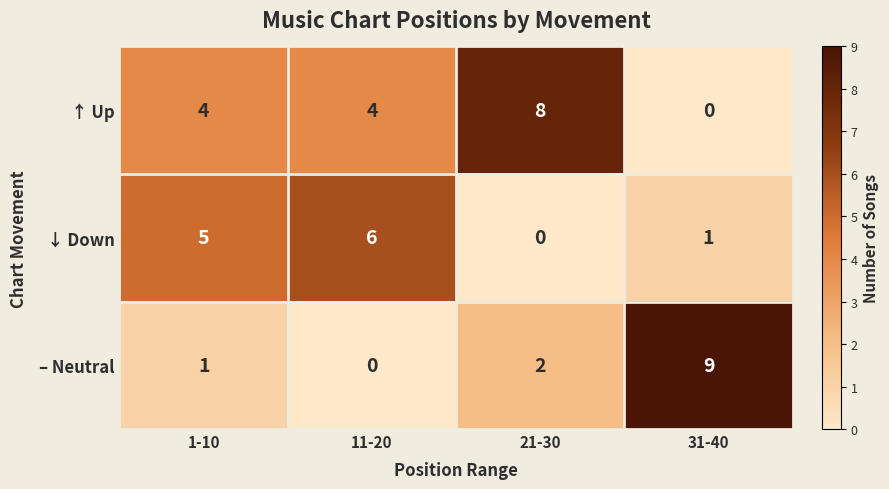

Read the ↑ Up value at 21-30.

8